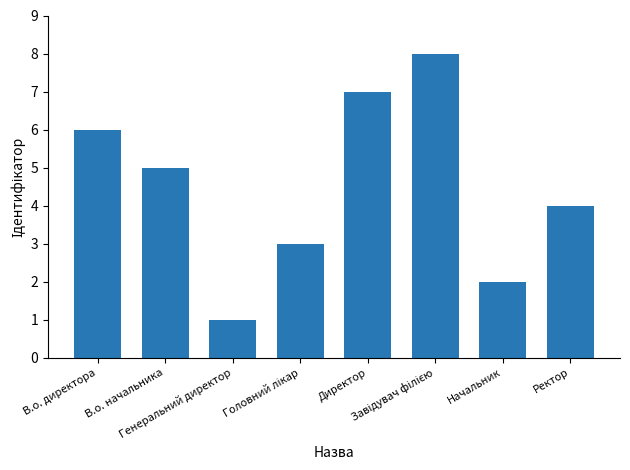

What is the greatest value displayed?

8